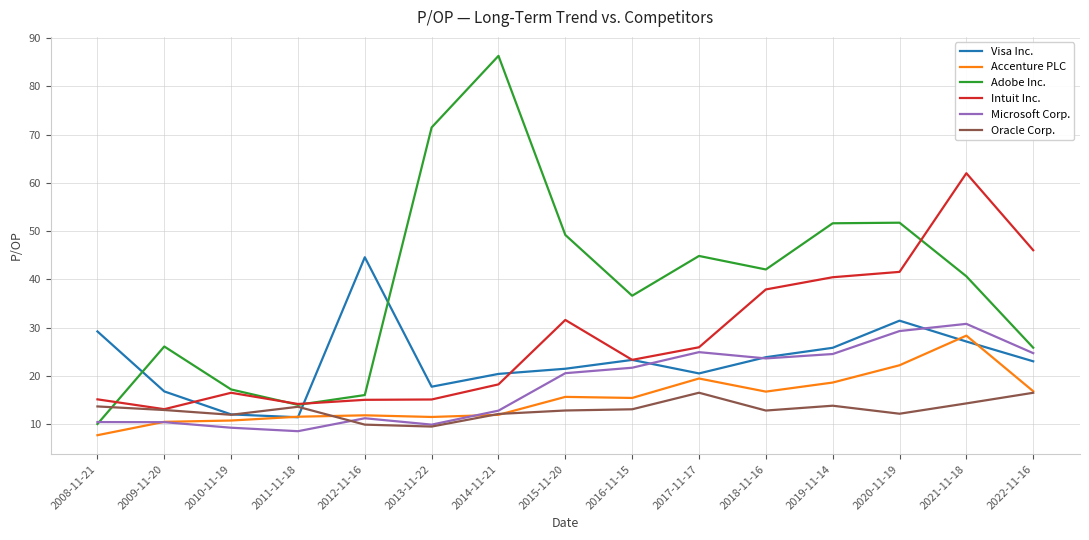

Is the value of Oracle Corp. at 2019-11-14 greater than the value of Microsoft Corp. at 2021-11-18?

No